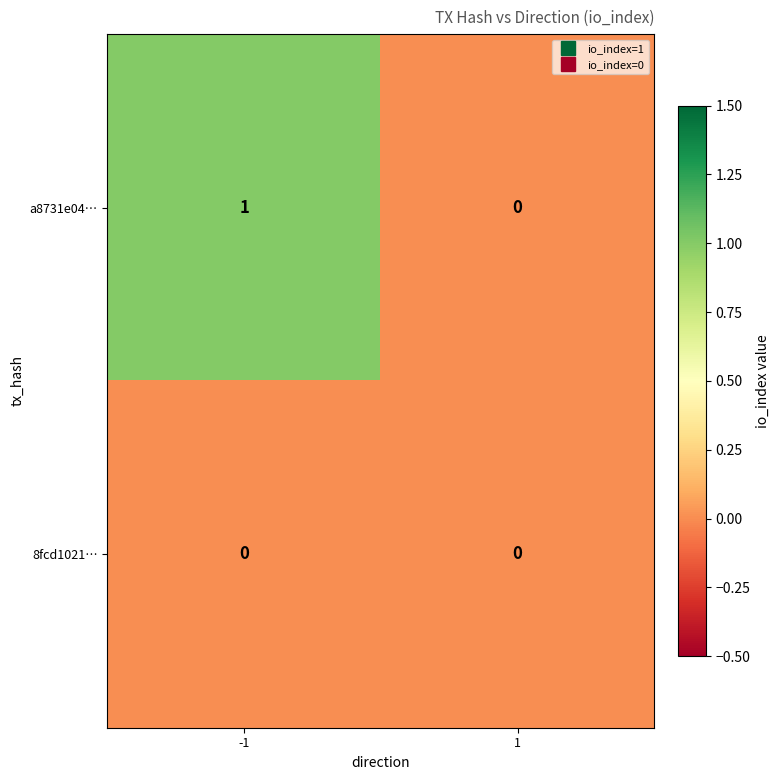

True or false: 8fcd1021… has a value of 0 at -1.

True